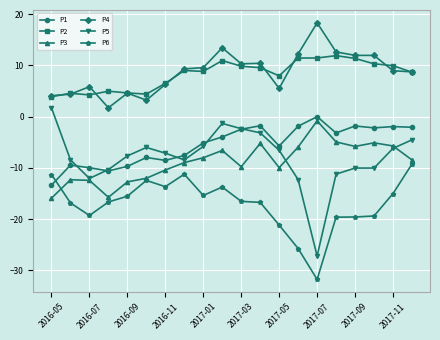

Which series has the widest spread of values?

P5